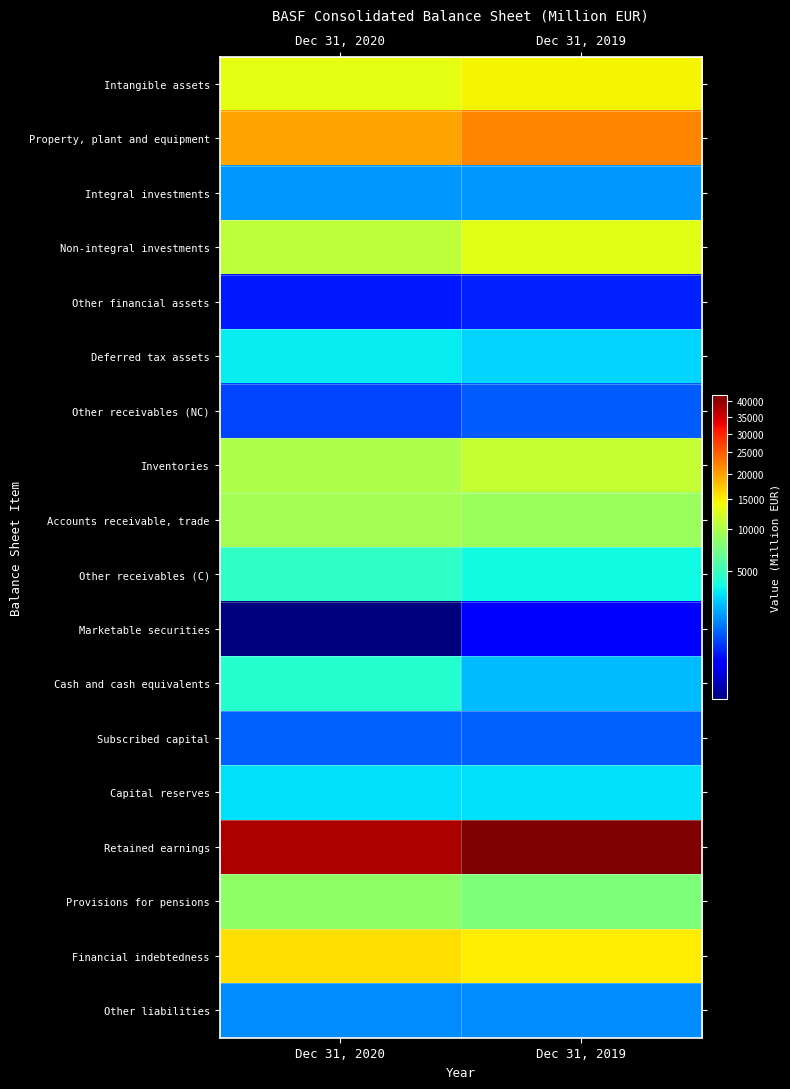

Reading left to right, list all the values displayed in this chart.

Intangible assets: Dec 31, 2020=13145	Dec 31, 2019=14525
Property, plant and equipment: Dec 31, 2020=19647	Dec 31, 2019=21792
Integral investments: Dec 31, 2020=1878	Dec 31, 2019=1885
Non-integral investments: Dec 31, 2020=10874	Dec 31, 2019=13123
Other financial assets: Dec 31, 2020=582	Dec 31, 2019=636
Deferred tax assets: Dec 31, 2020=3386	Dec 31, 2019=2887
Other receivables (NC): Dec 31, 2020=912	Dec 31, 2019=1112
Inventories: Dec 31, 2020=10010	Dec 31, 2019=11223
Accounts receivable, trade: Dec 31, 2020=9466	Dec 31, 2019=9093
Other receivables (C): Dec 31, 2020=4673	Dec 31, 2019=3790
Marketable securities: Dec 31, 2020=207	Dec 31, 2019=444
Cash and cash equivalents: Dec 31, 2020=4330	Dec 31, 2019=2427
Subscribed capital: Dec 31, 2020=1176	Dec 31, 2019=1176
Capital reserves: Dec 31, 2020=3115	Dec 31, 2019=3115
Retained earnings: Dec 31, 2020=37911	Dec 31, 2019=42056
Provisions for pensions: Dec 31, 2020=8566	Dec 31, 2019=7683
Financial indebtedness: Dec 31, 2020=15819	Dec 31, 2019=15015
Other liabilities: Dec 31, 2020=1711	Dec 31, 2019=1678